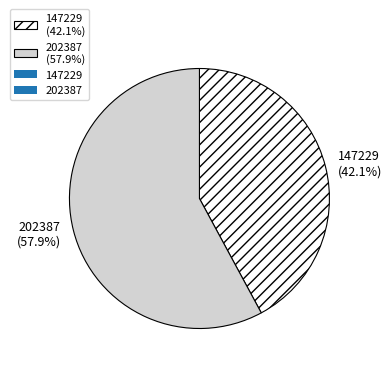

How many slices are in this pie chart?

2